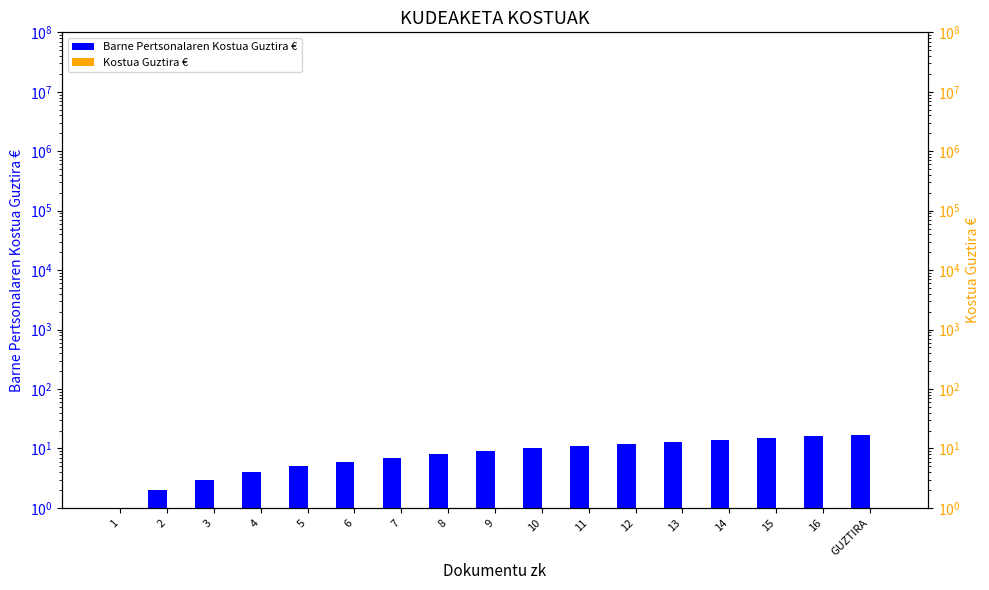

How many values in the Barne Pertsonalaren Kostua Guztira € series exceed 9?

8